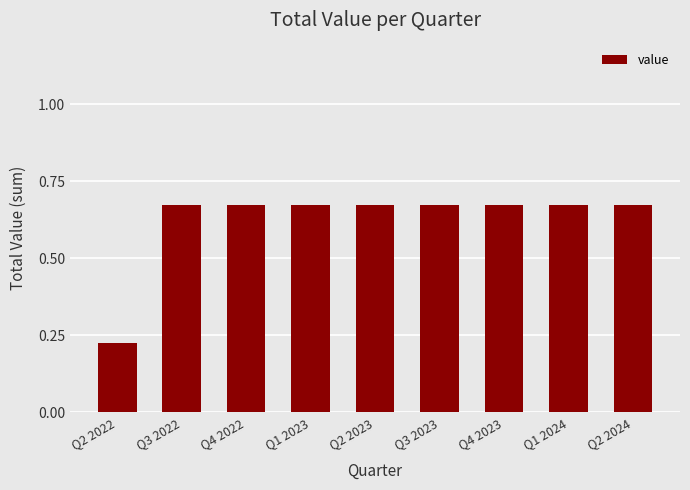

Count the values in the range 0 to 1.

9